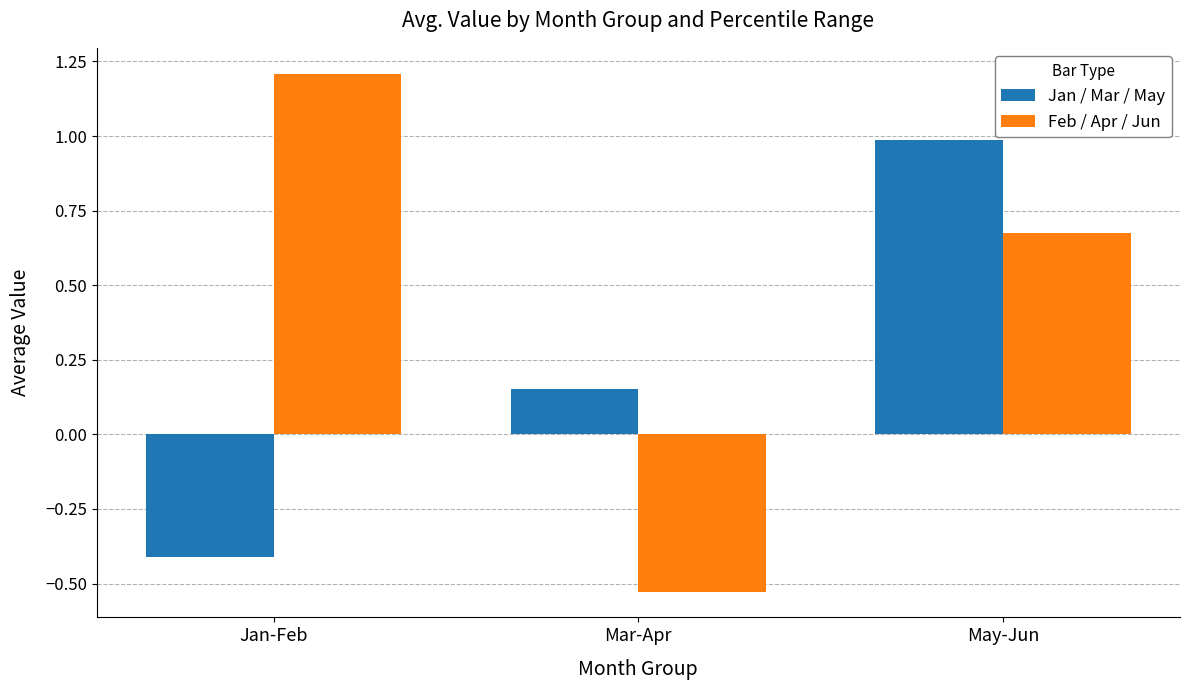

At how many categories does at least one series exceed 0?

3